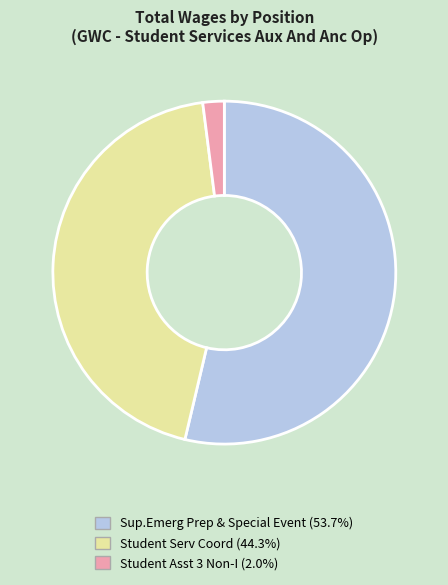

Combined, do Student Asst 3 Non-I and Student Serv Coord account for over 50%?

No